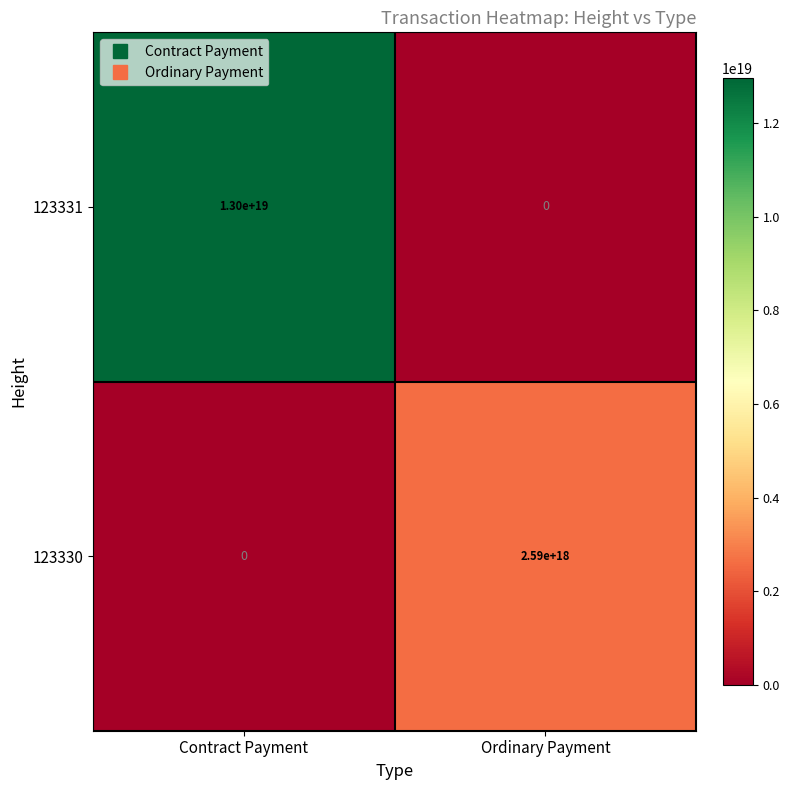

How many data points does each series have?

2